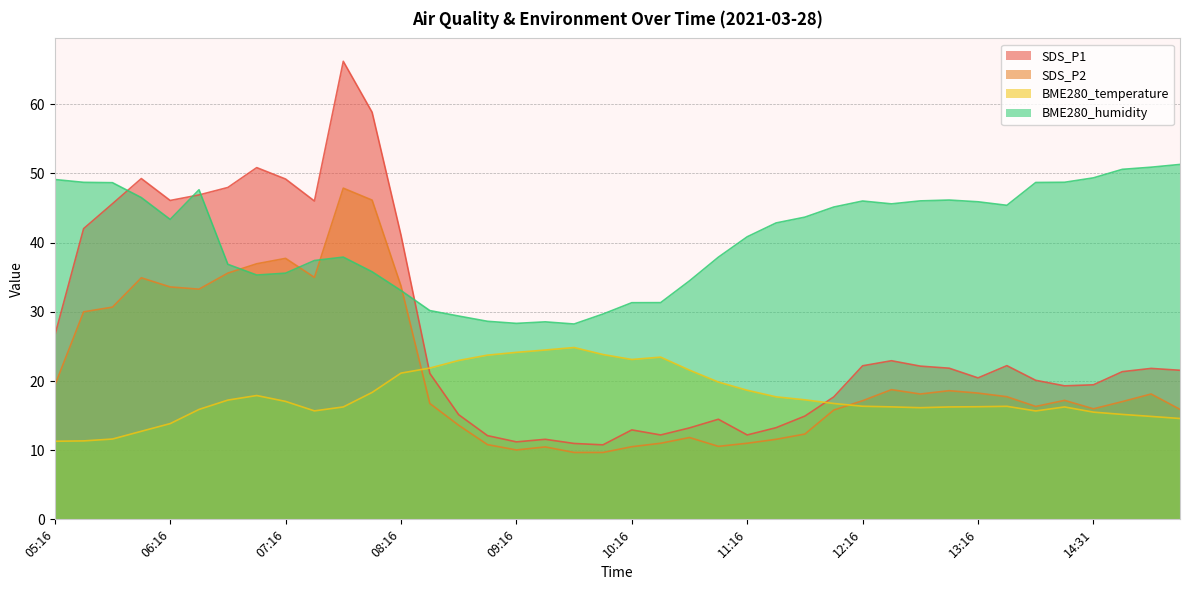

What is the label of the 15th point from the right?

11:31